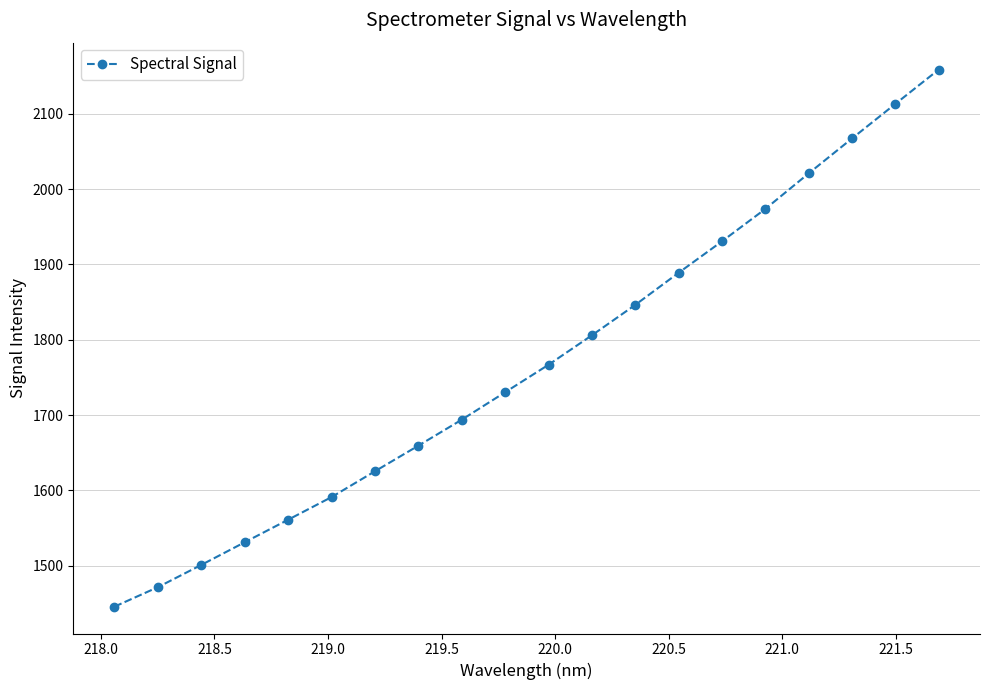

What is the maximum value shown in the chart?

2158.8